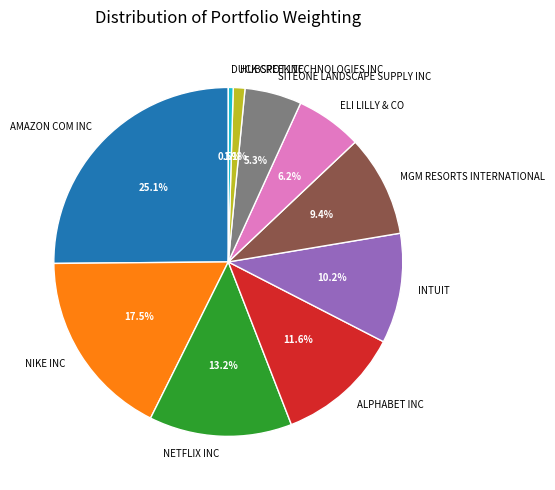

To the nearest percent, what percentage of the pie is INTUIT?

10%